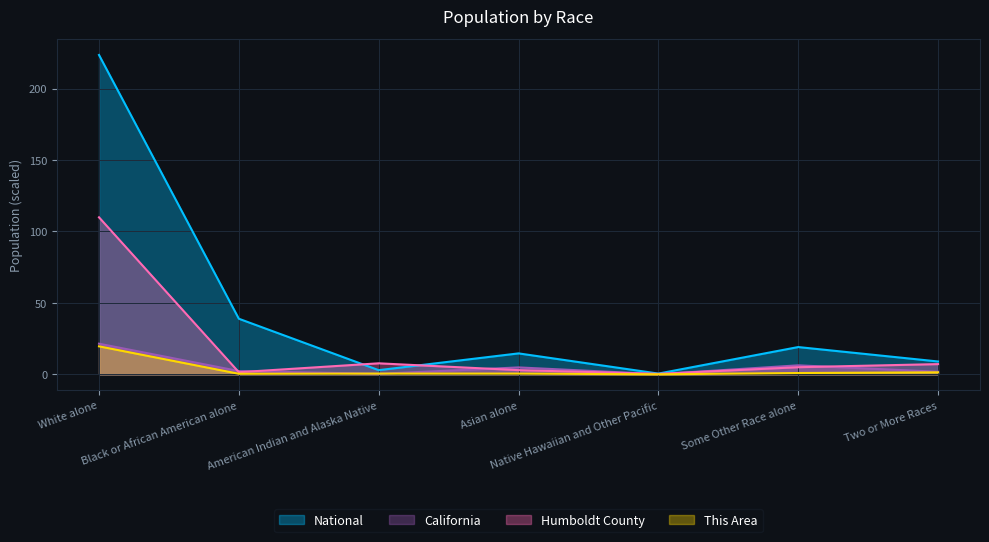

True or false: National and California intersect in this chart.

False